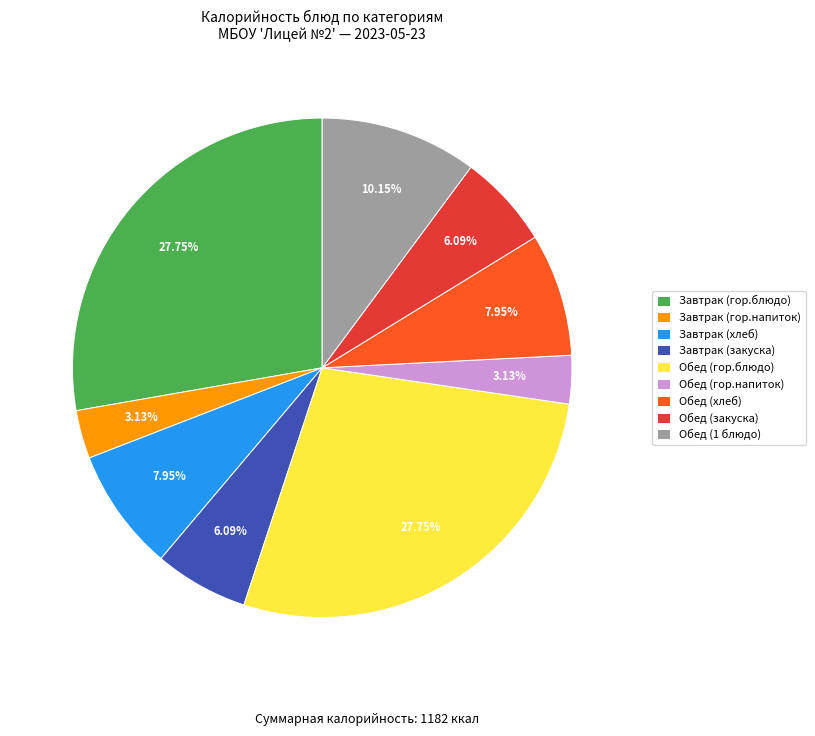

Does any single category account for the majority?

No